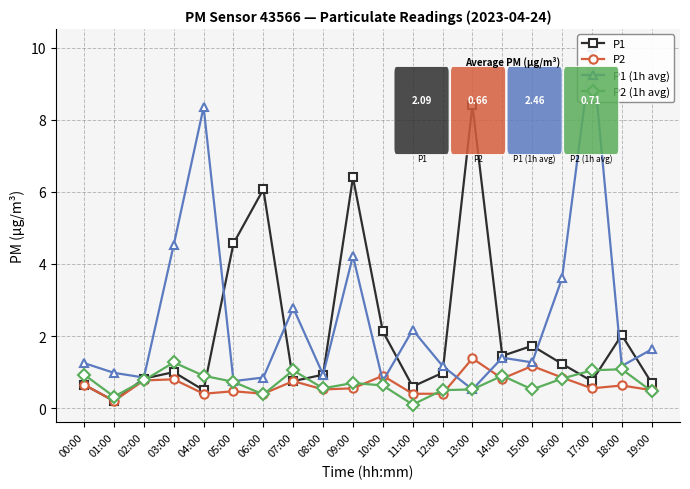

Is the value of P2 at 00:00 greater than the value of P1 at 10:00?

No